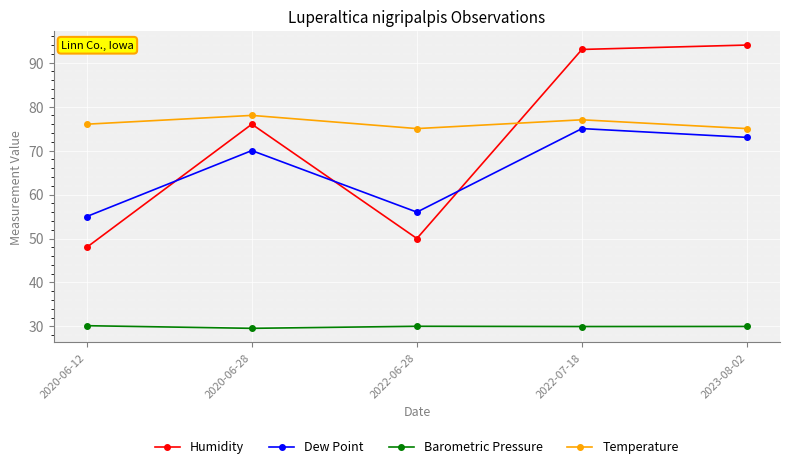

What is the maximum value shown in the chart?

94.0